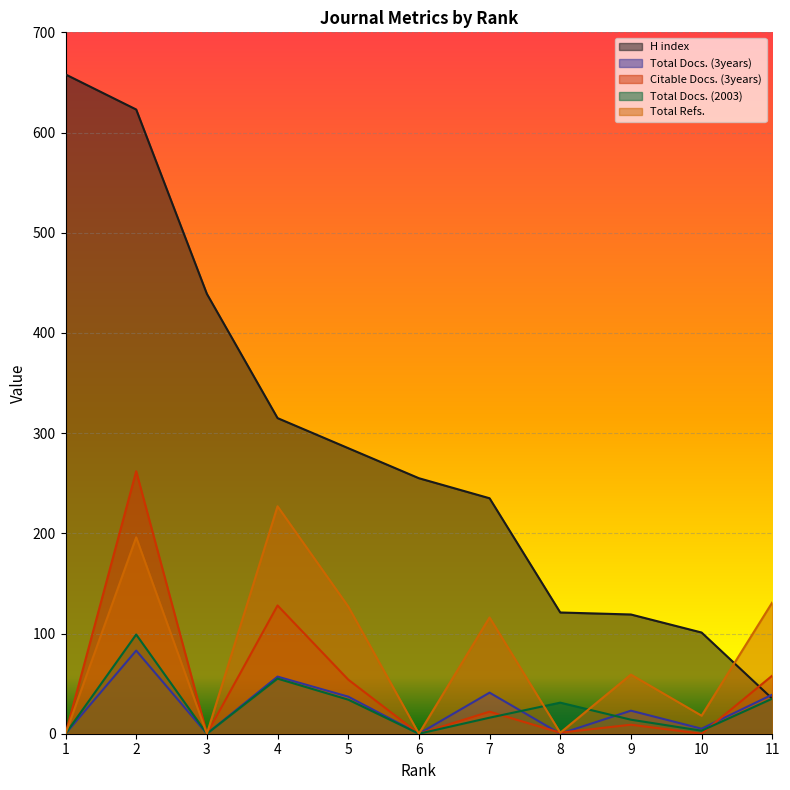

Rank the categories by Total Refs. value from lowest to highest.

1, 3, 6, 8, 10, 9, 7, 5, 11, 2, 4